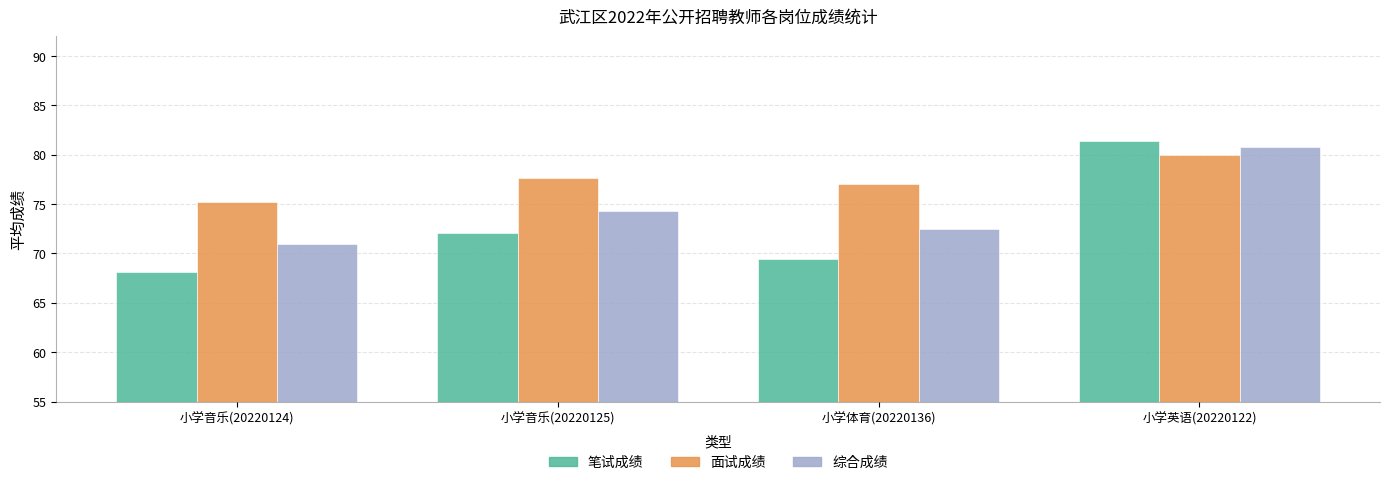

What is the label of the 4th bar from the right?

小学音乐(20220124)